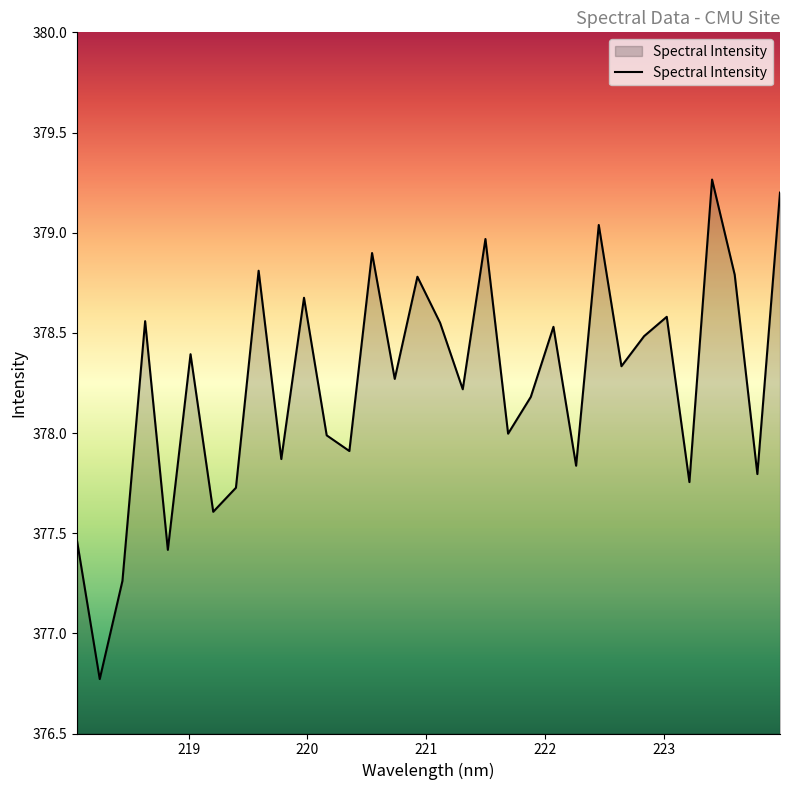

What is the difference between the maximum and minimum values?

2.5